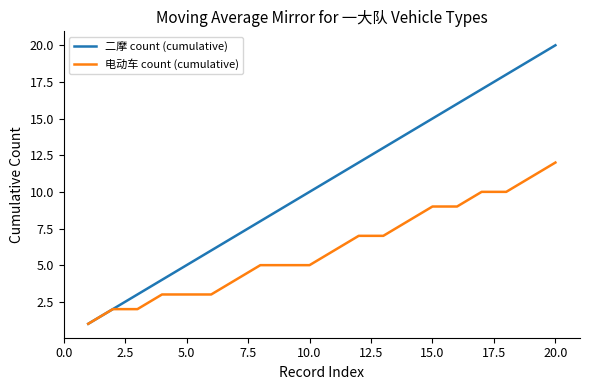

Which series has the largest range (max minus min)?

二摩 count (cumulative)